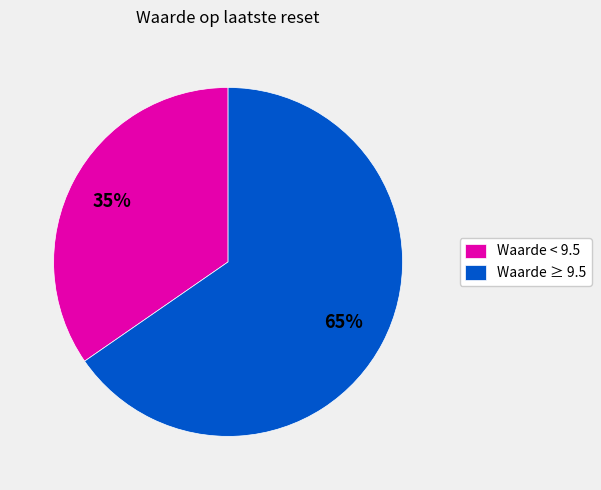

Is the sum of Waarde < 9.5 and Waarde ≥ 9.5 greater than half?

Yes